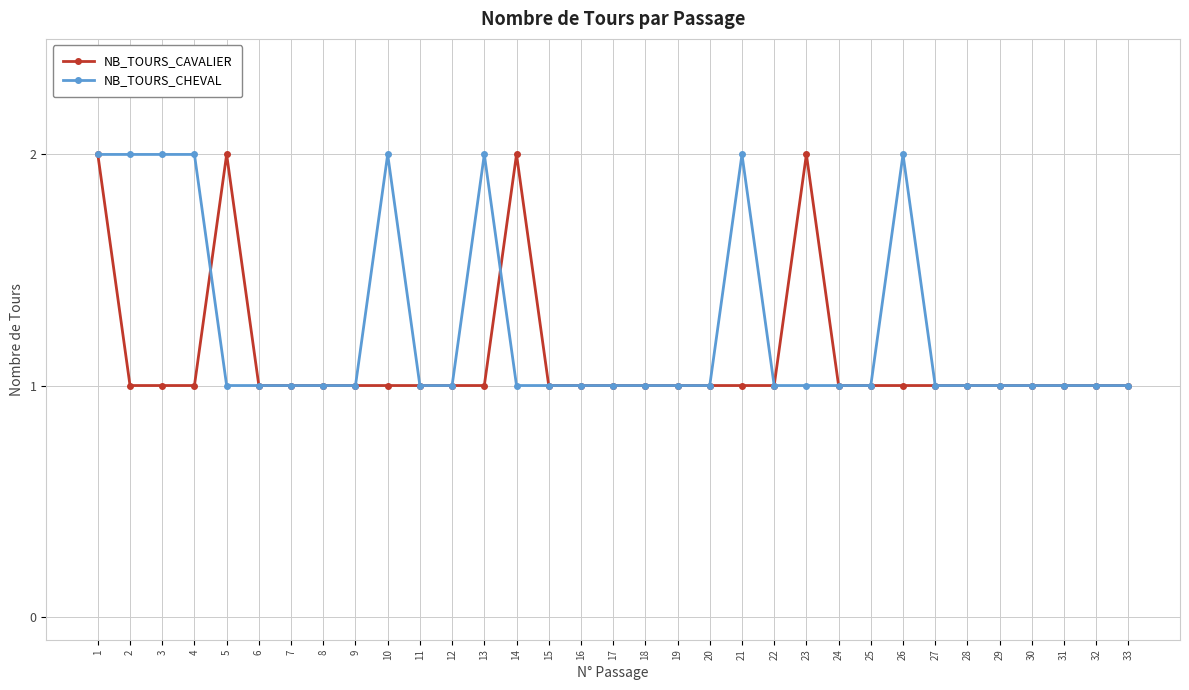

At which category is the sum across all series the highest?

1